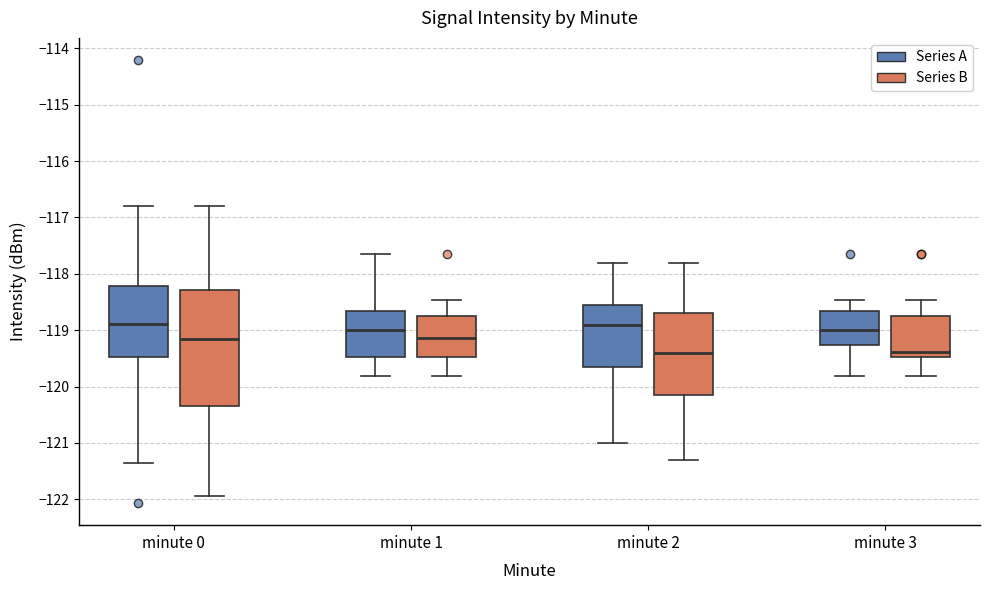

Where does the median line of the box for minute 1 (Series B) sit on the y-axis? The values are not printed on the chart, so give them approximately, as read against the axis.

-119.1